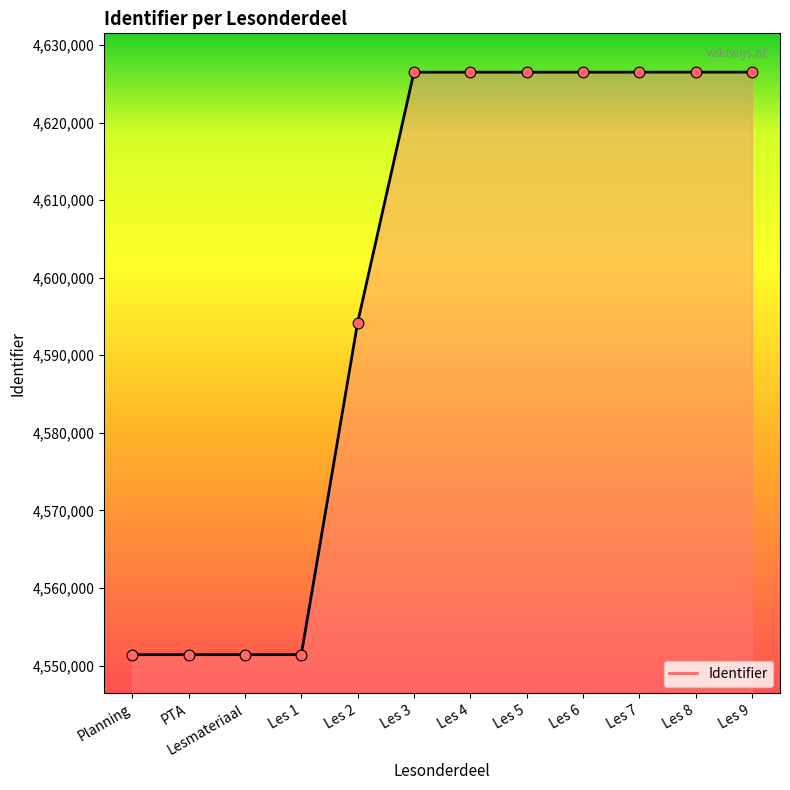

Approximately how many times larger is the value at Les 5 compared to Les 2?

1.0